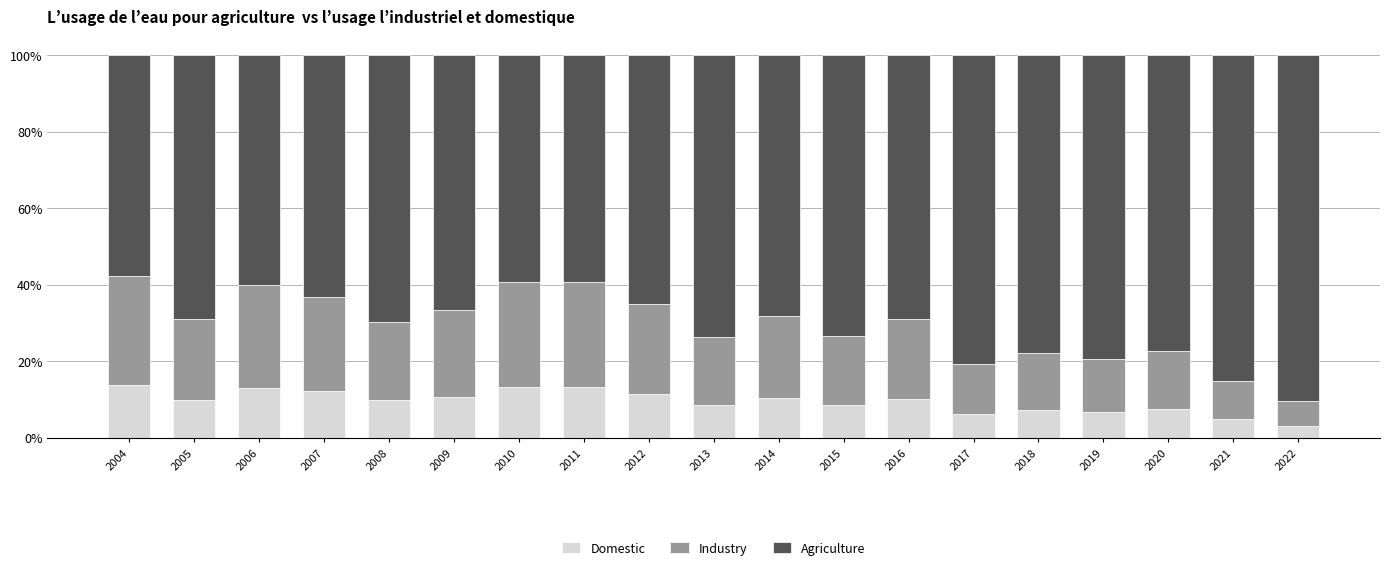

What value does the Domestic series have at 2010?

13.3